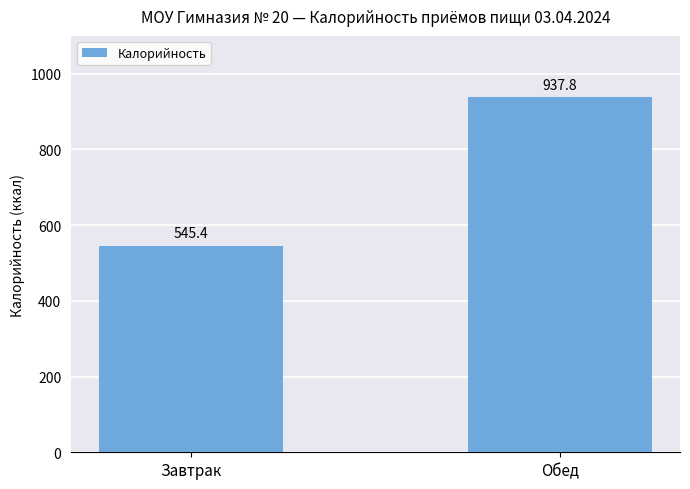

Where is the data nearest to the value 741?

Завтрак